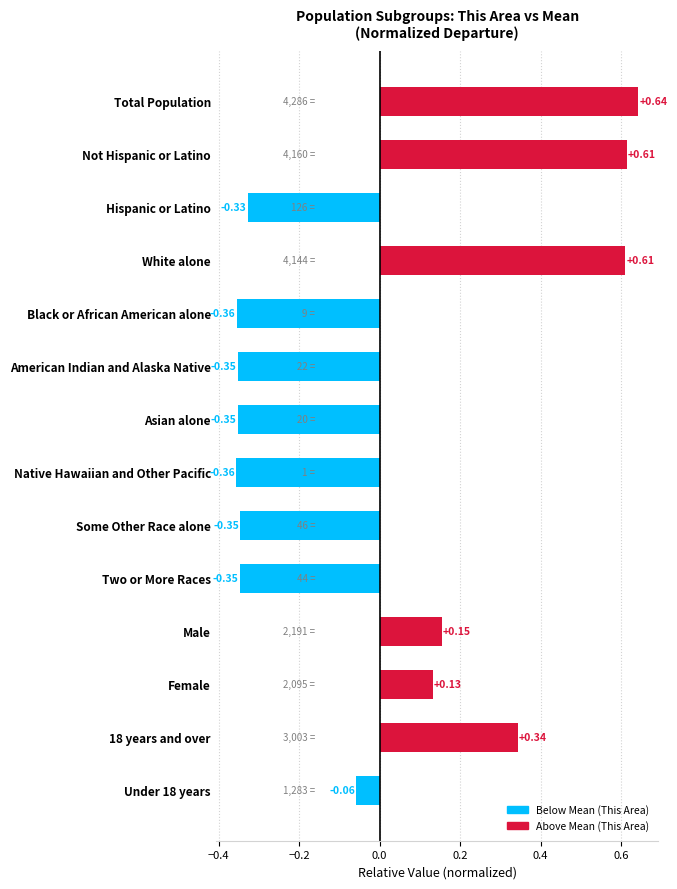

What is the change in value from 18 years and over to Some Other Race alone?

-0.7